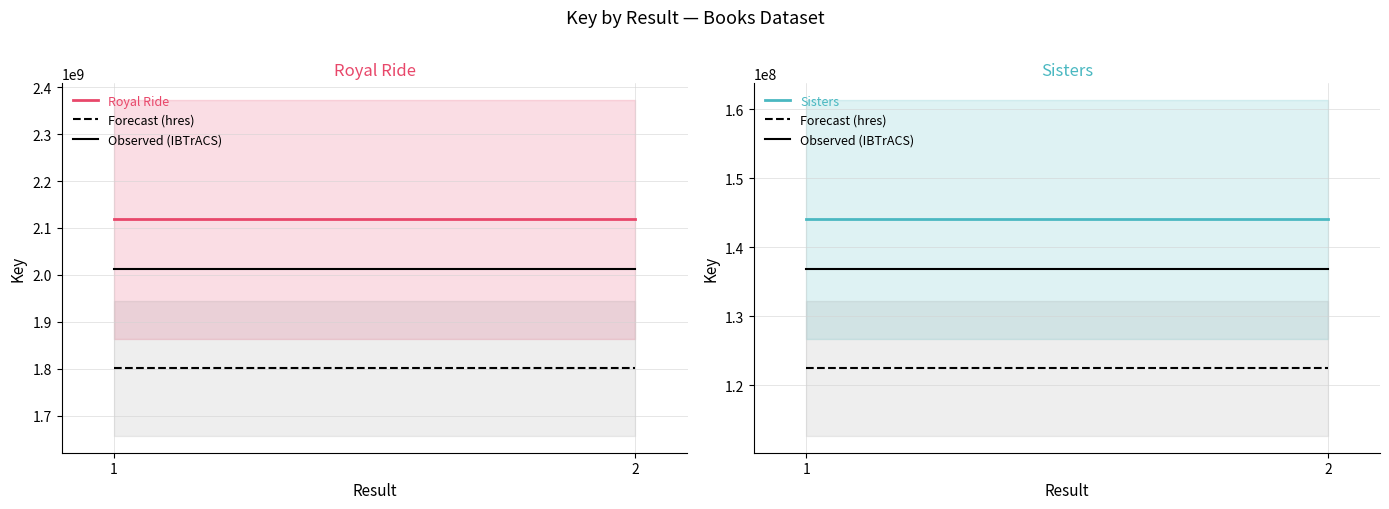

Which series has the widest spread of values?

Royal Ride